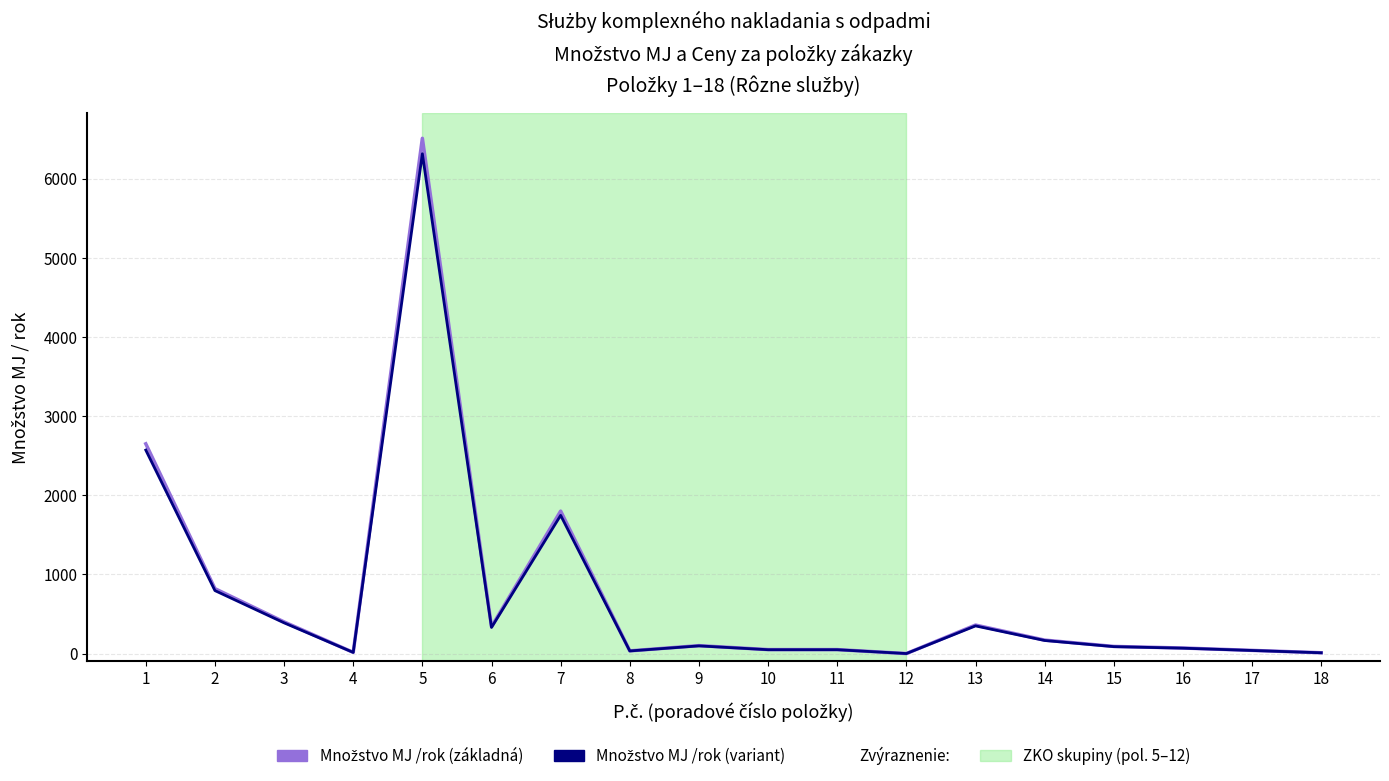

What is the maximum value shown in the chart?

6510.0